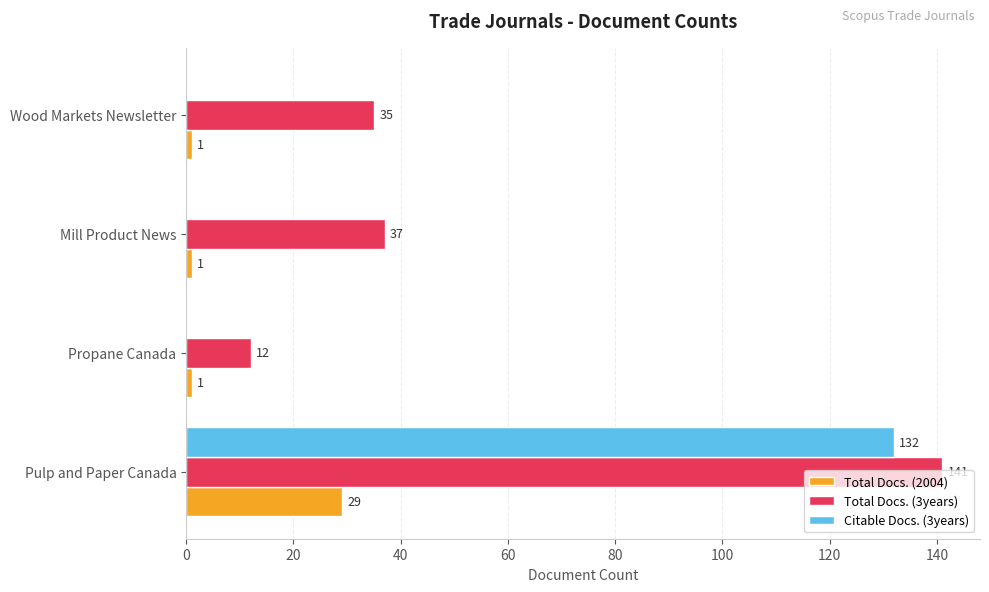

How many positive values does the Citable Docs. (3years) series have?

1